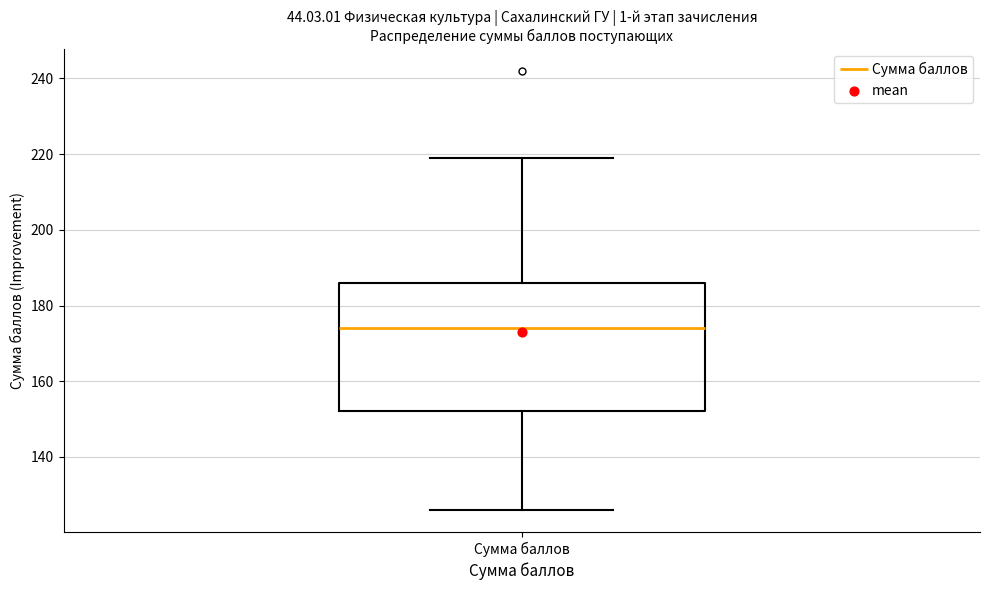

Where does the upper whisker of the box for Сумма баллов end on the y-axis? The values are not printed on the chart, so give them approximately, as read against the axis.

220